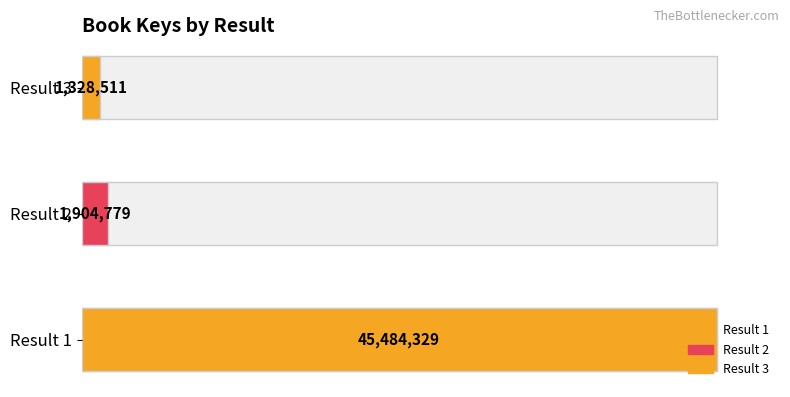

Reading right to left, what are all the values shown in this chart?

3=1328511	2=1904779	1=45484329